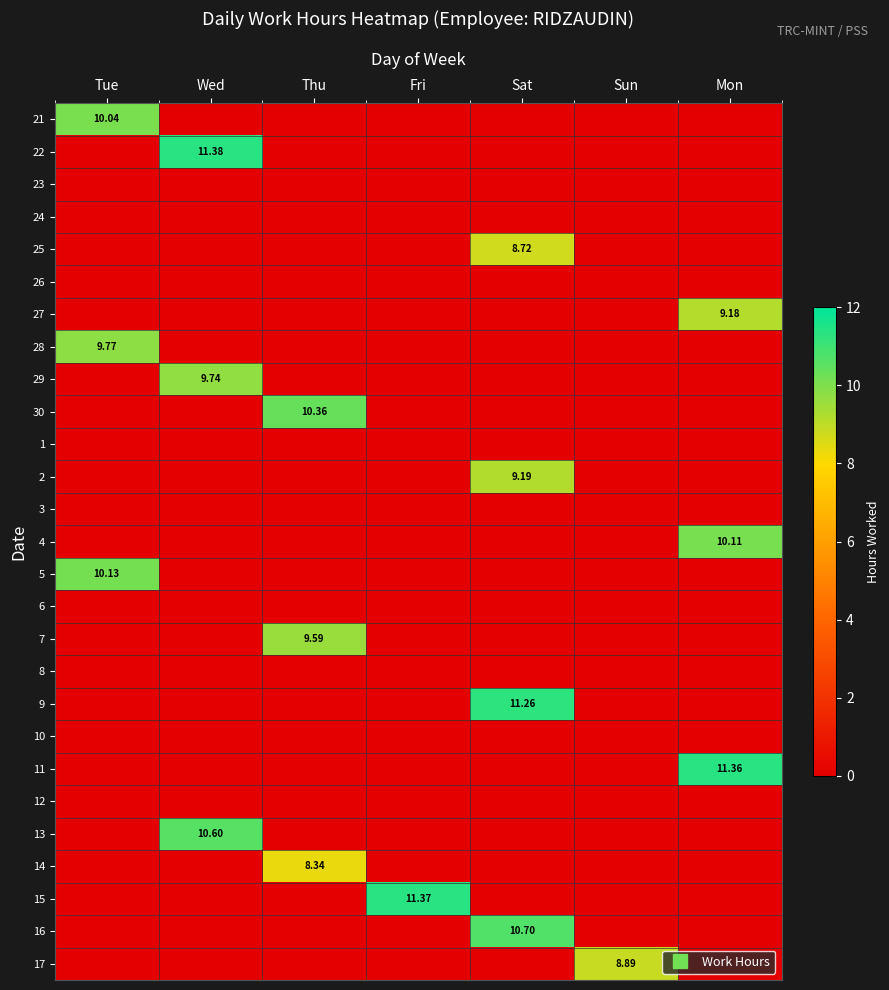

Rank the categories by 16 value from highest to lowest.

Sat, Tue, Wed, Thu, Fri, Sun, Mon